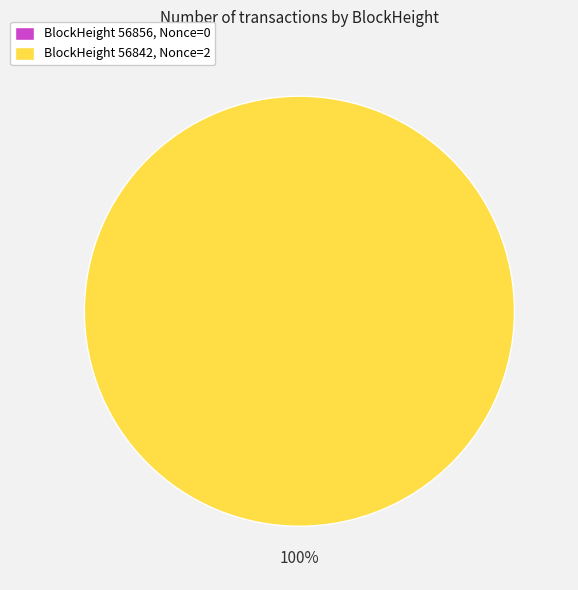

Does any single category account for the majority?

Yes